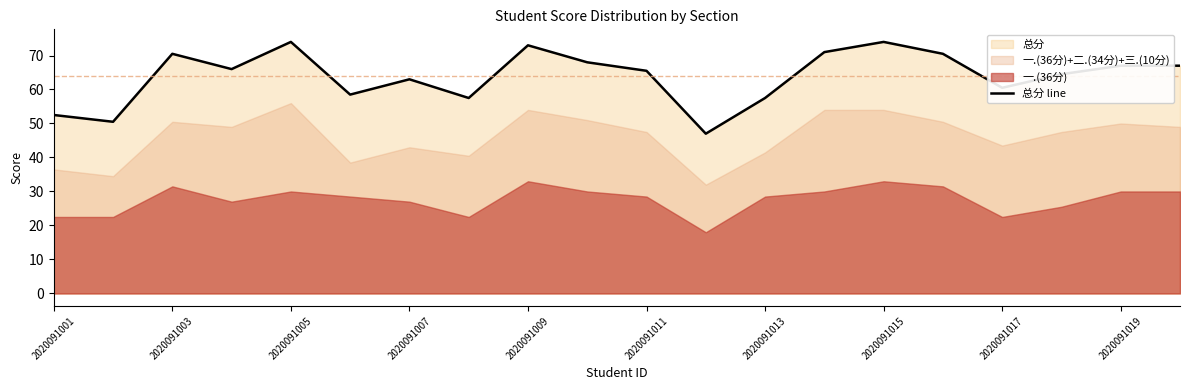

How many values are below 66?

10